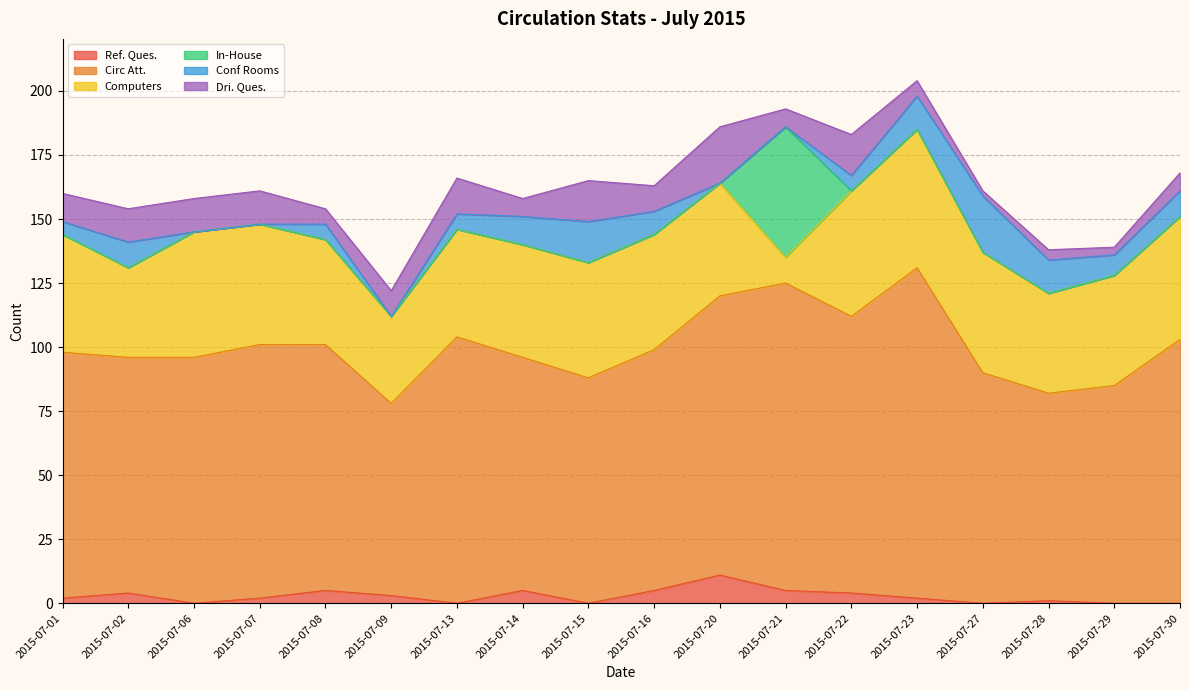

True or false: Ref. Ques. and Computers cross at least once.

False